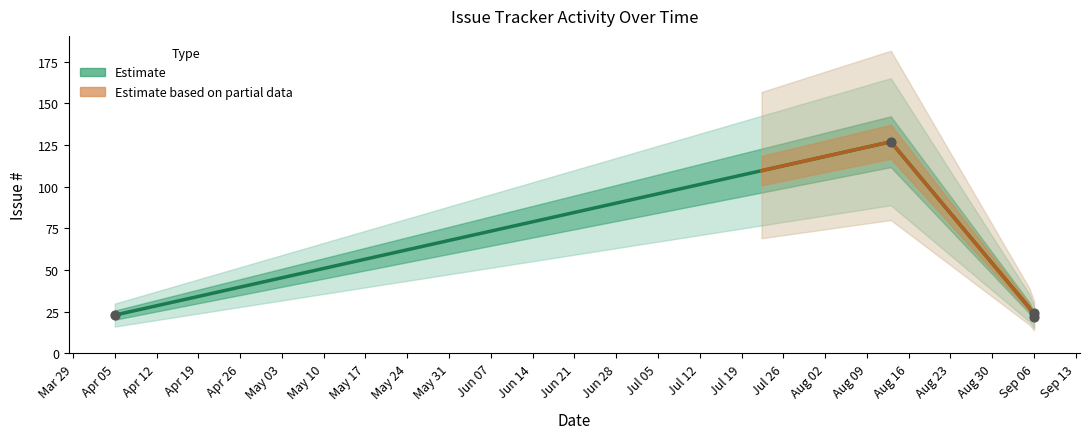

What is the change in value from 2010-08-13 to 2010-04-05?

-104